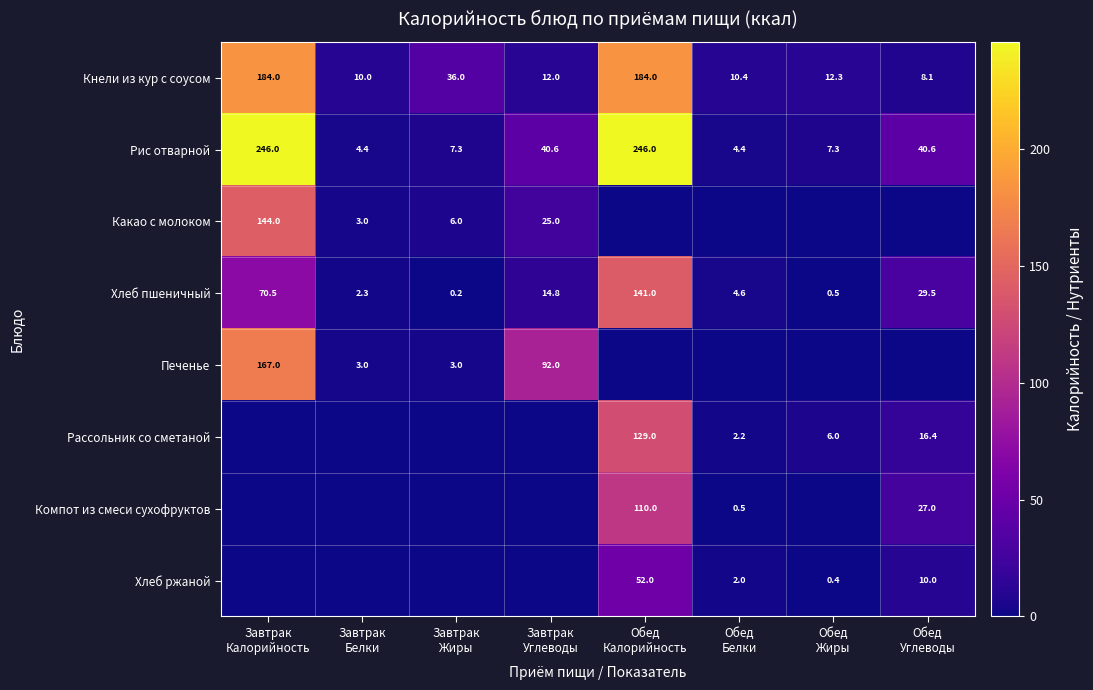

What is the difference between the second highest and minimum values in the Рис отварной series?

241.6